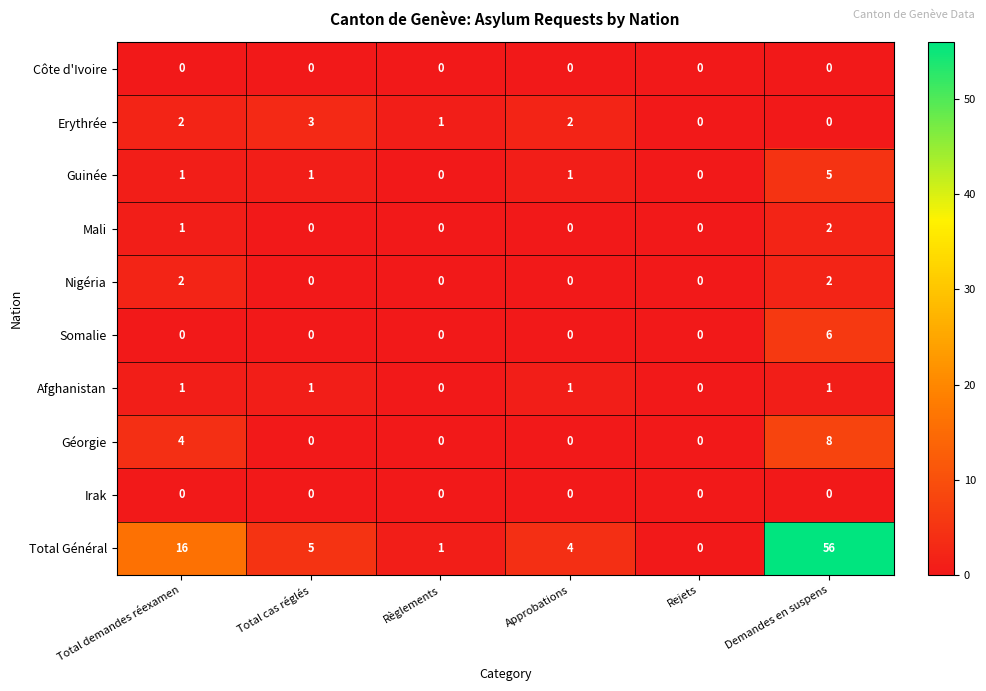

Which series has the largest total across all categories?

Total Général